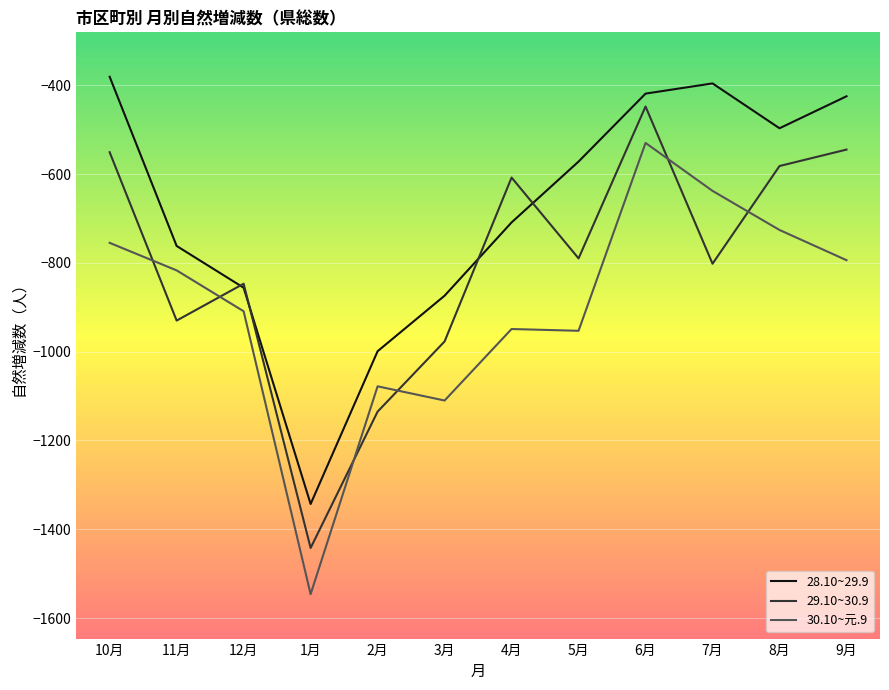

True or false: 30.10~元.9 and 28.10~29.9 intersect in this chart.

False